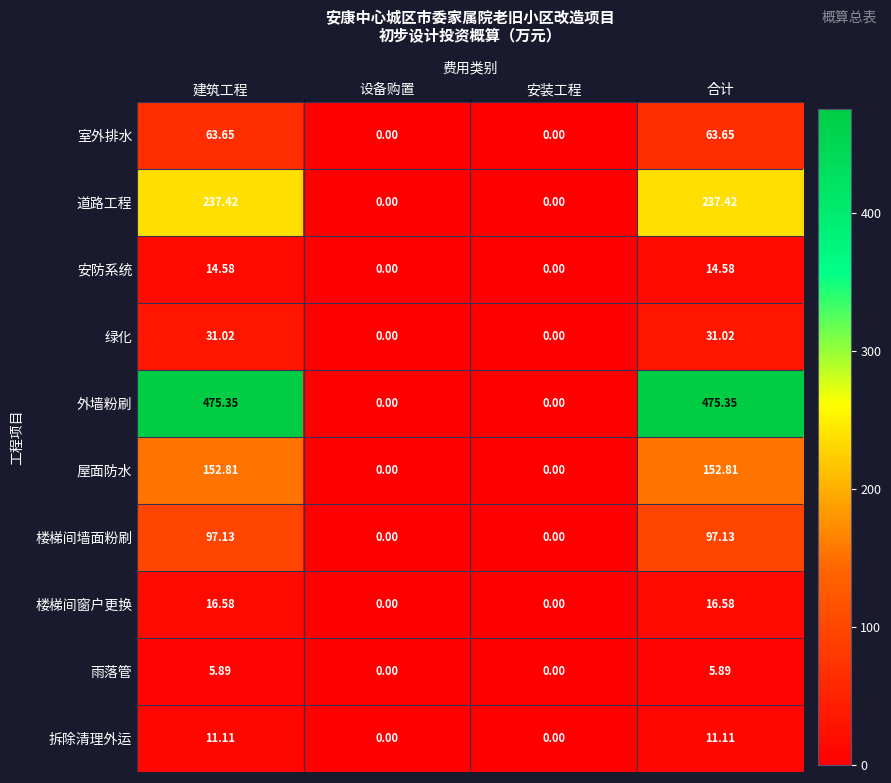

Rank the series at 合计 from highest to lowest value.

外墙粉刷, 道路工程, 屋面防水, 楼梯间墙面粉刷, 室外排水, 绿化, 楼梯间窗户更换, 安防系统, 拆除清理外运, 雨落管